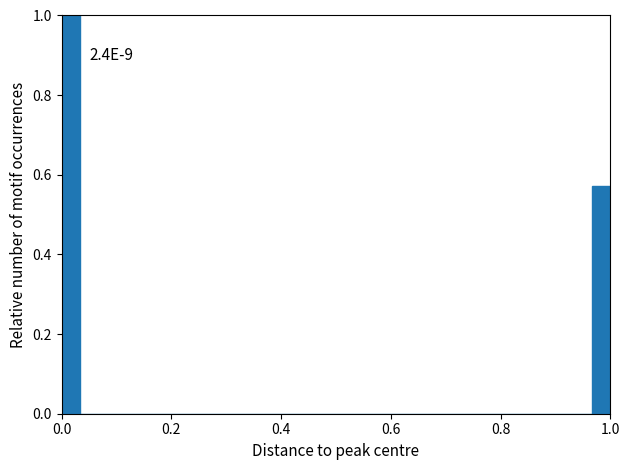

Read against the x-axis, roughly where is the centre of the tallest bar?

0.02